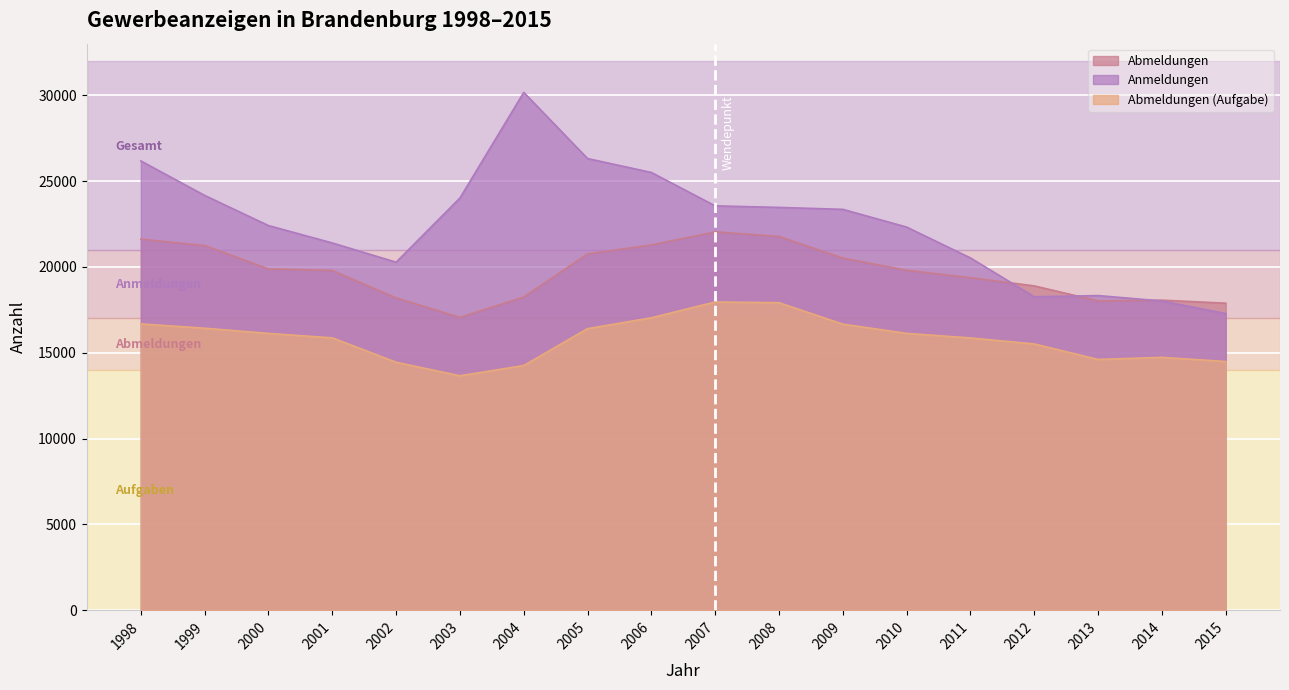

Where is Abmeldungen (Aufgabe) nearest to the value 15808?

2011